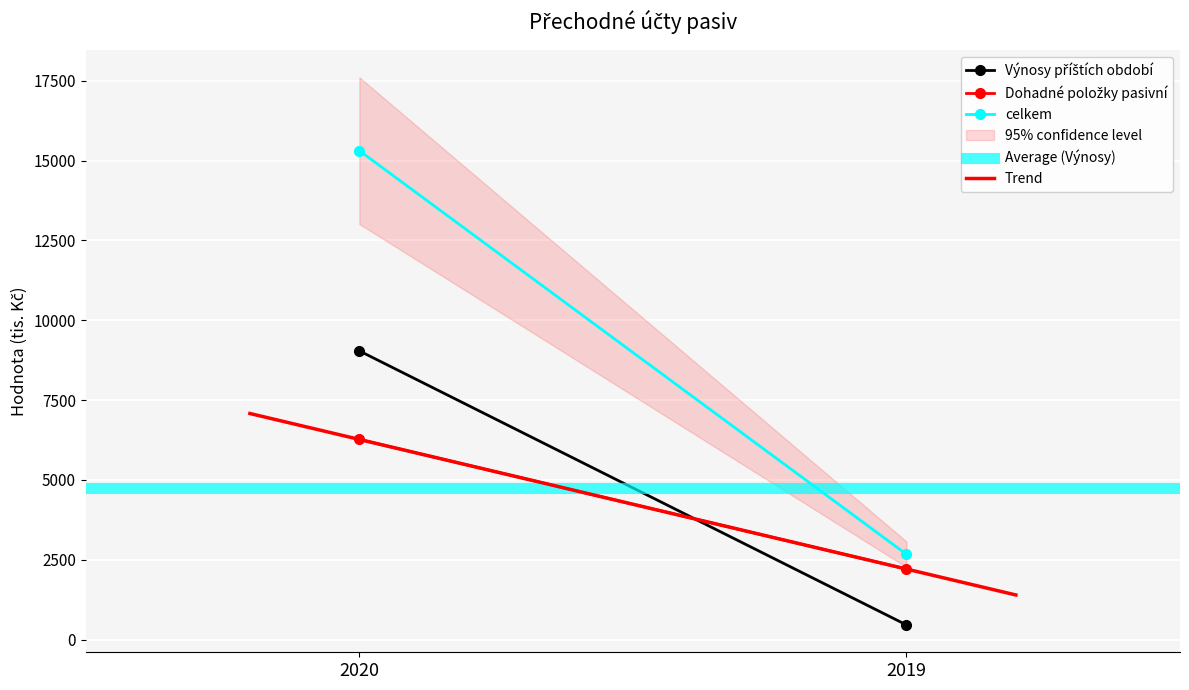

What is the value of the Dohadné položky pasivní point at the 2nd from the left?

2211